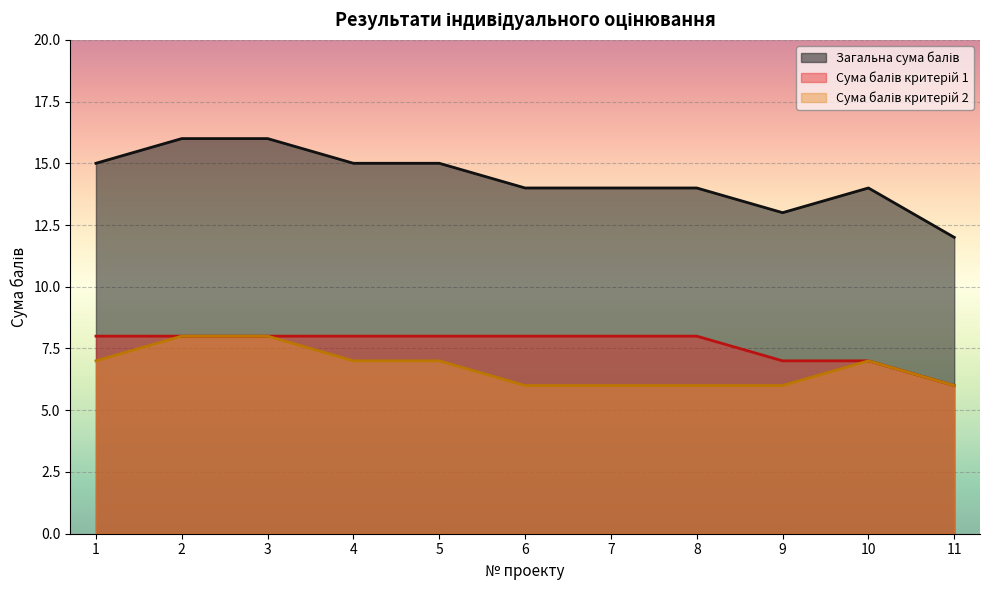

What is the value of the Загальна сума балів point at the 5th from the left?

15